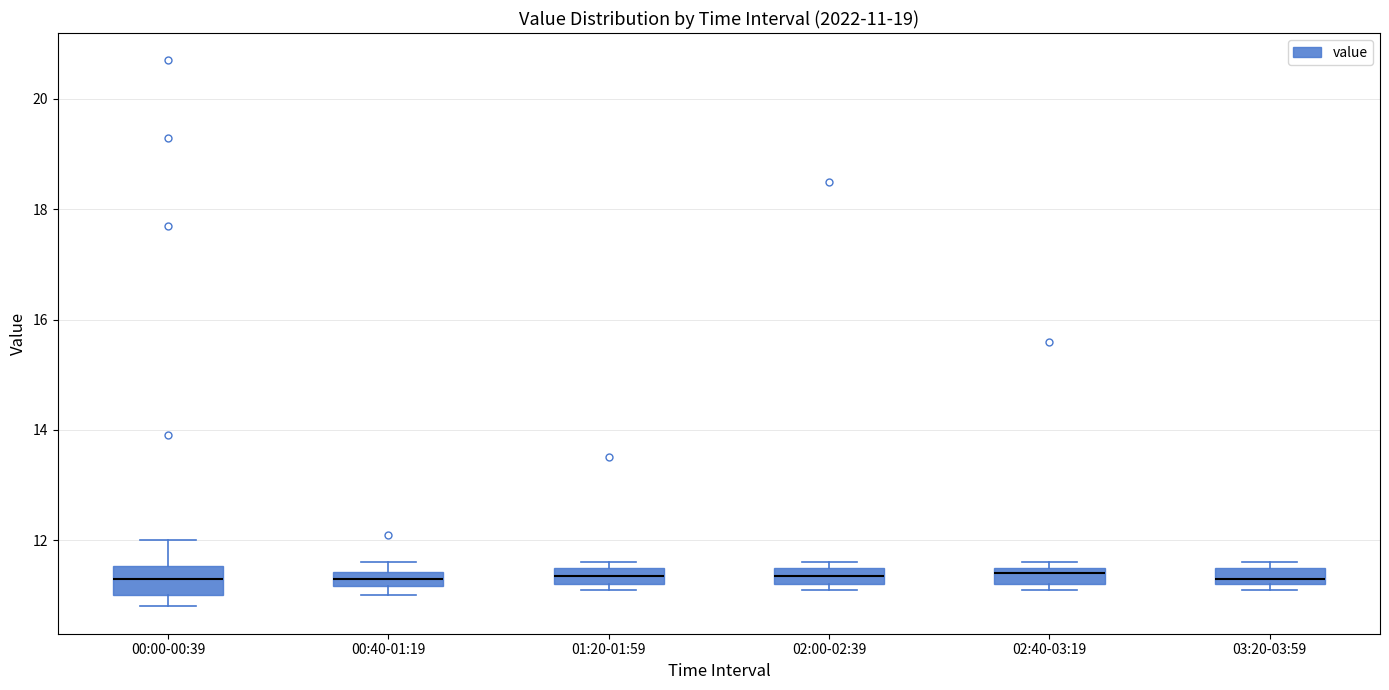

Which box is the tallest, from its lower edge to its upper edge?

00:00-00:39